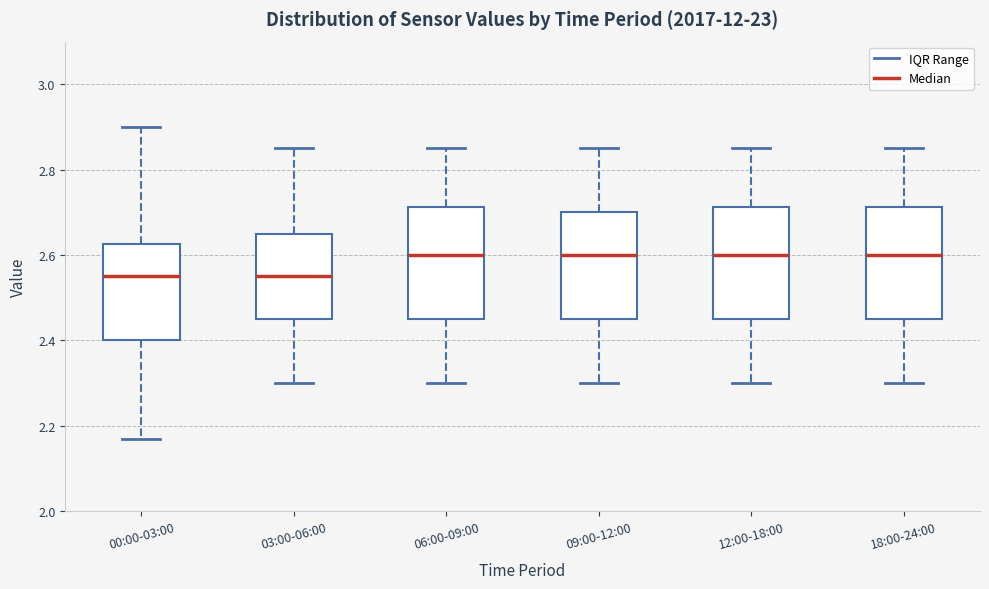

Where is the upper edge of the box for 00:00-03:00 on the y-axis? The values are not printed on the chart, so give them approximately, as read against the axis.

2.62